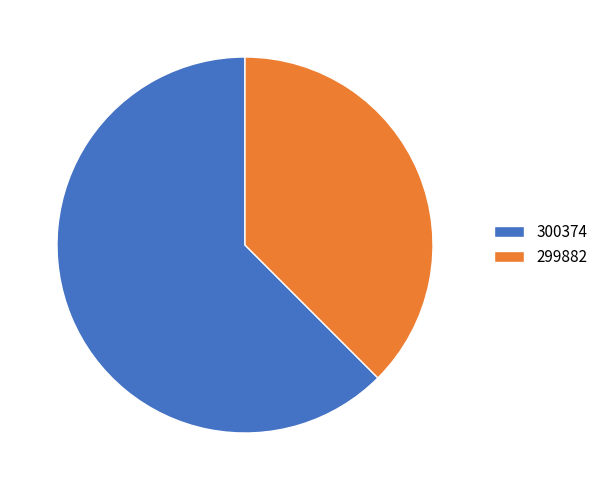

Rank the categories by value from lowest to highest.

299882, 300374